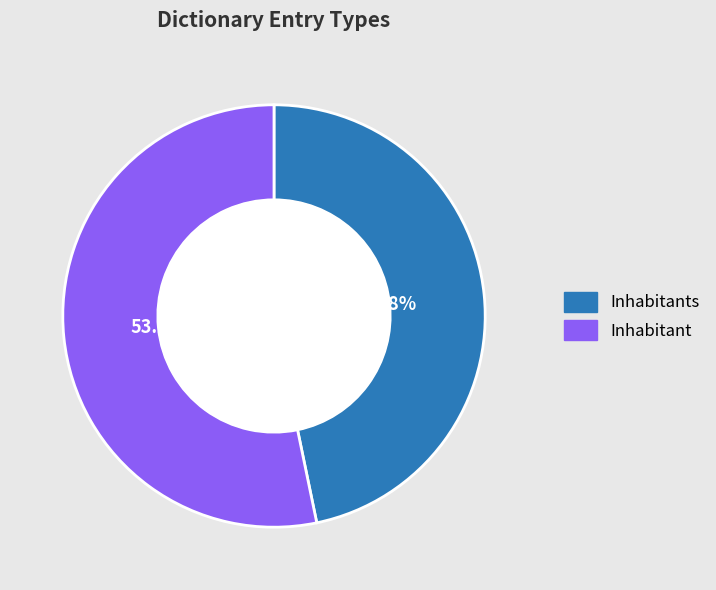

Does any single category account for the majority?

Yes